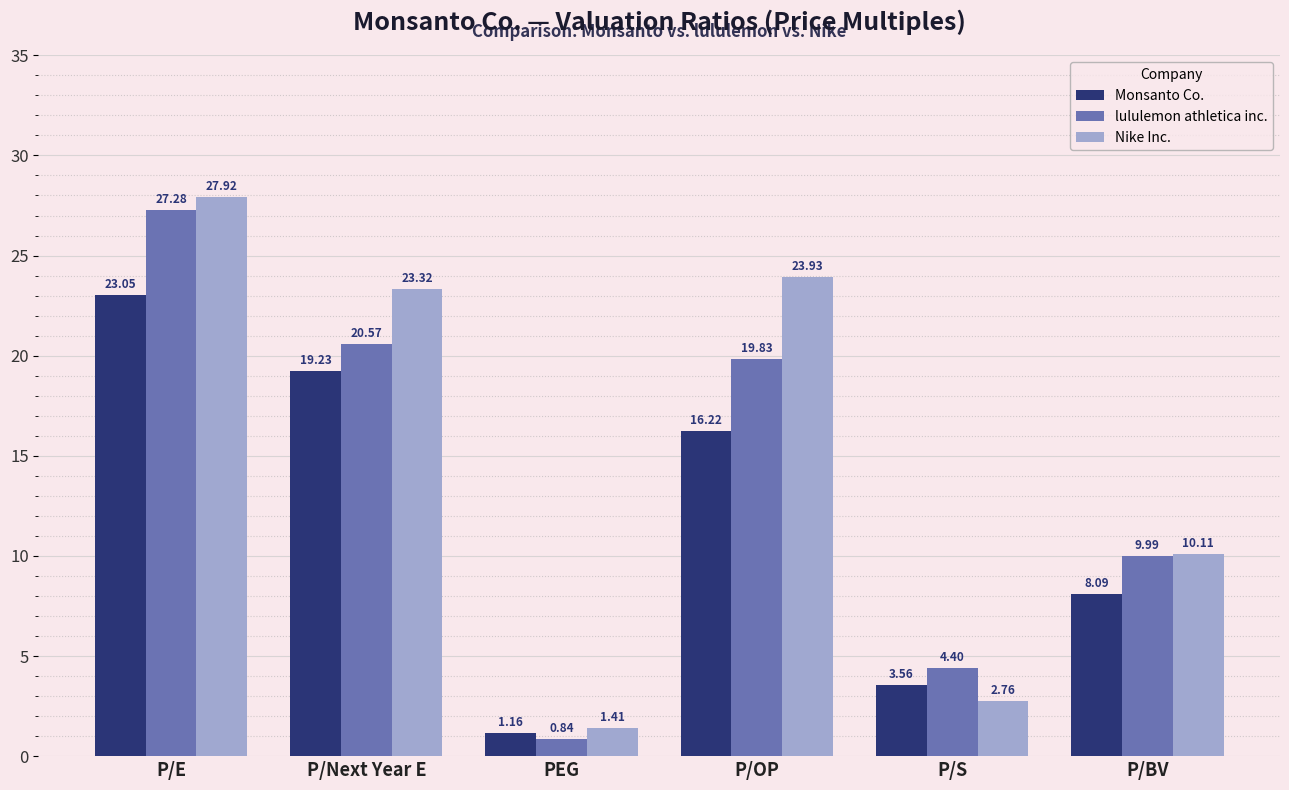

List the series in order of their peak value, lowest first.

Monsanto Co., lululemon athletica inc., Nike Inc.